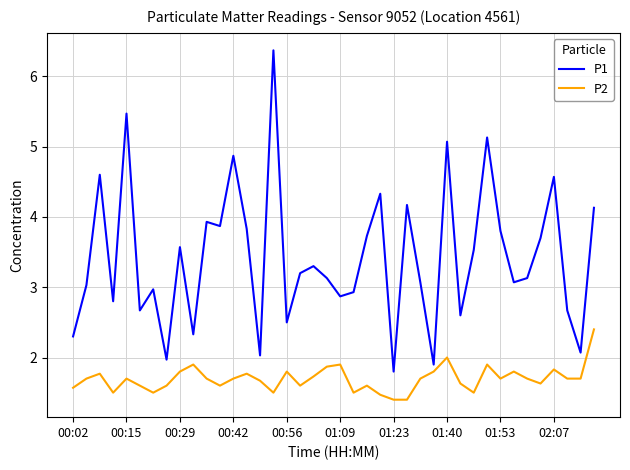

Which series has the largest total across all categories?

P1